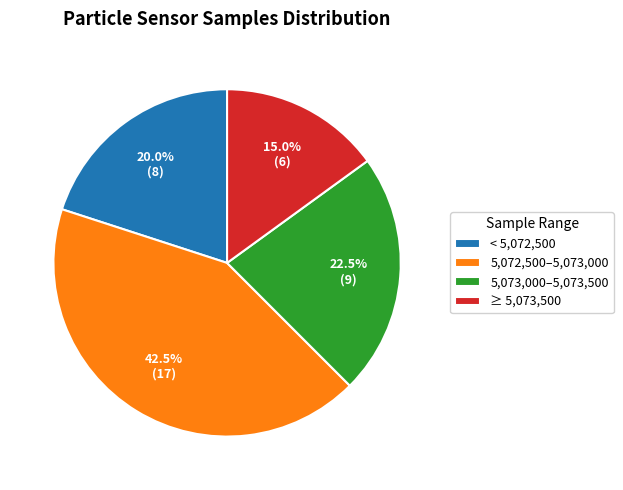

Rank the categories by value from highest to lowest.

5,072,500–5,073,000, 5,073,000–5,073,500, < 5,072,500, ≥ 5,073,500